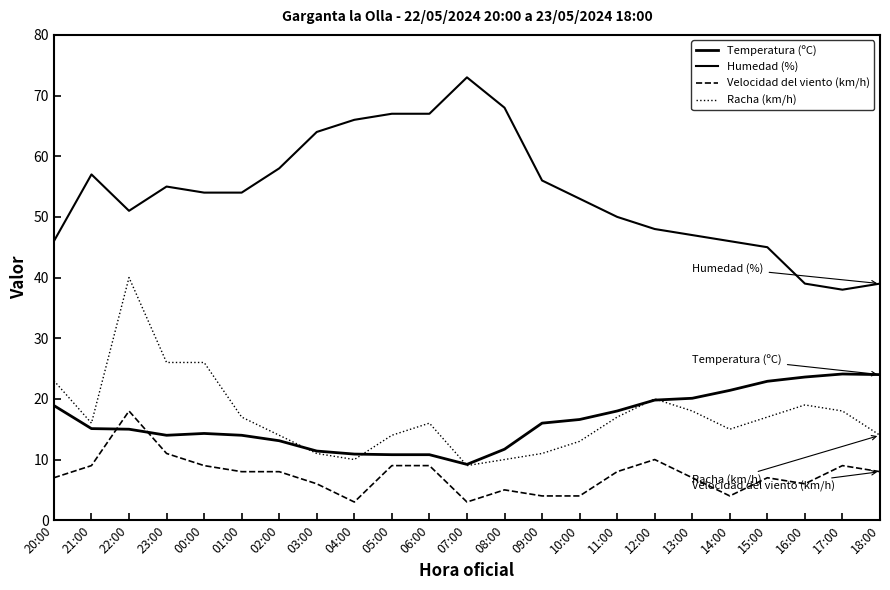

What is the label of the 12th point from the right?

07:00